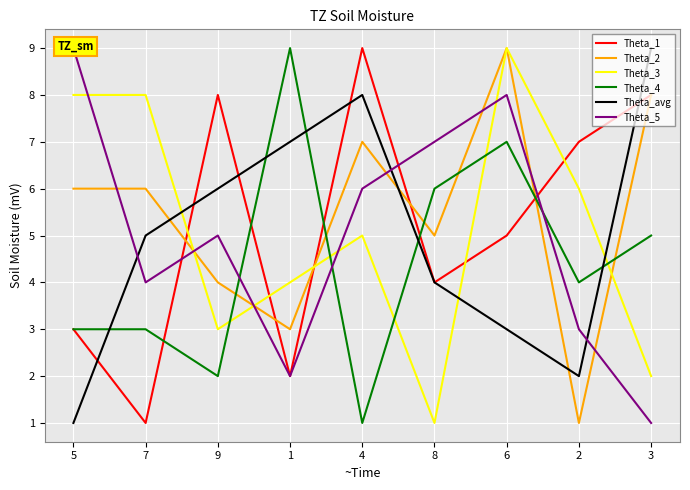

Is it true that Theta_3 equals 1 at 9?

False